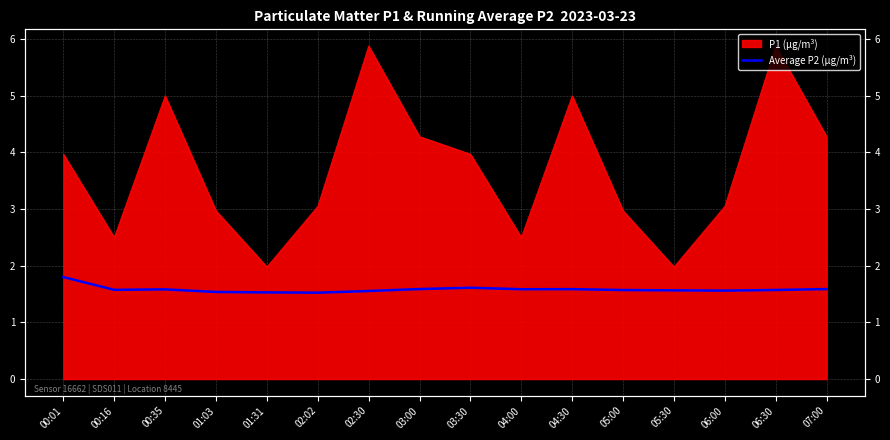

Which label corresponds to the smallest value in the chart?

02:02